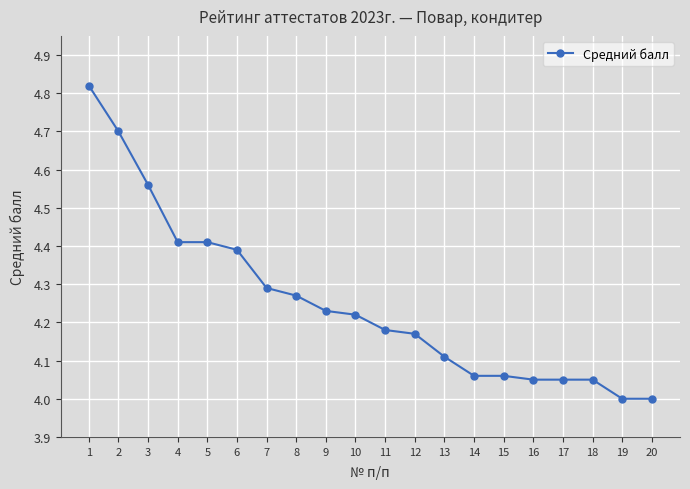

How many lines are shown in the chart?

1